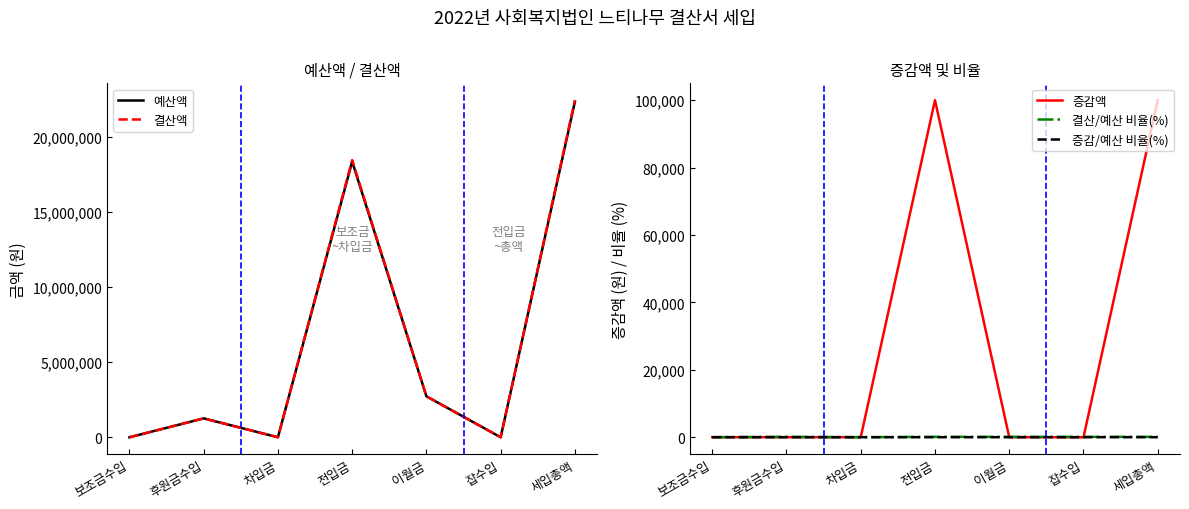

Between 이월금 and 보조금수입, which is larger?

이월금